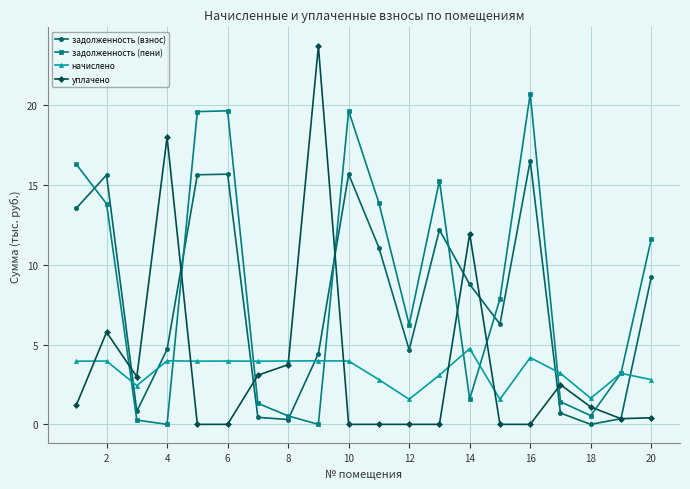

How many intersections are there between задолженность (пени) and уплачено?

8